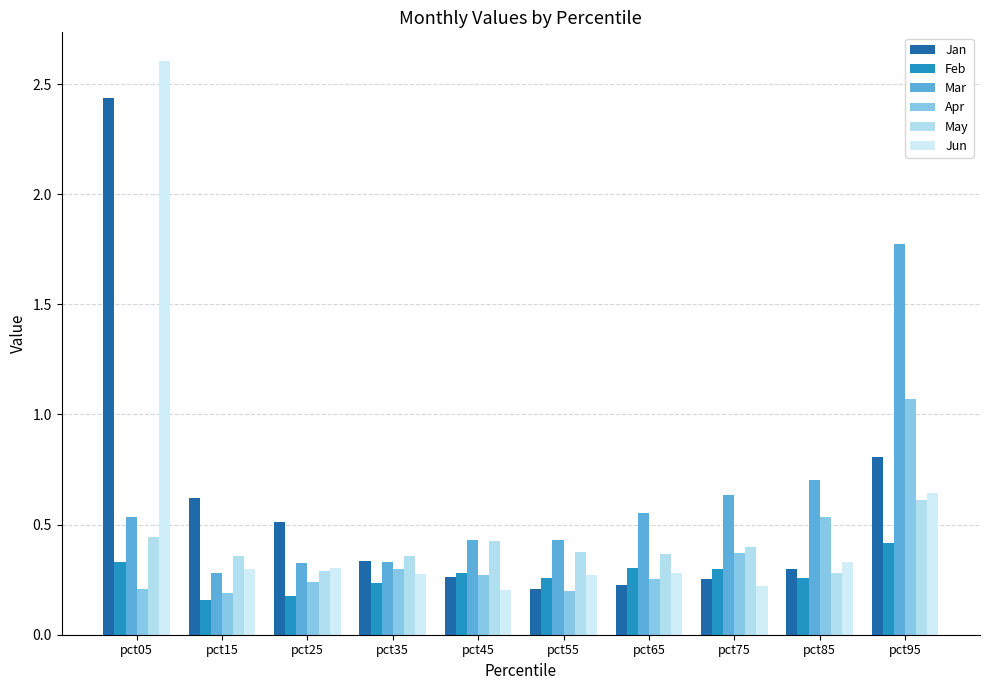

What are all the series names shown in the legend?

Jan, Feb, Mar, Apr, May, Jun